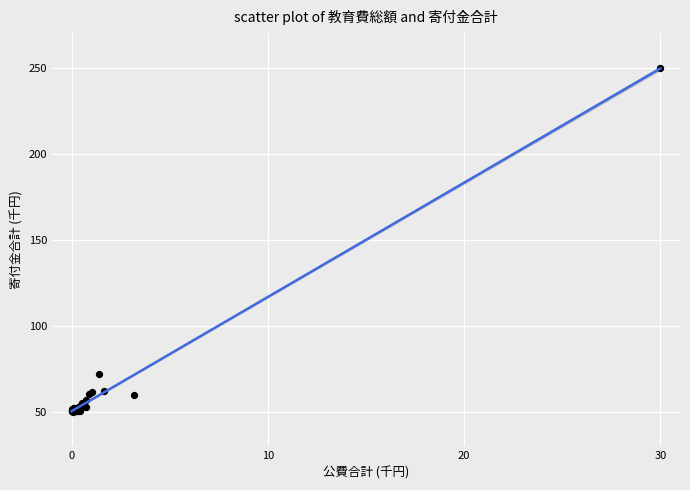

What Y value in the scatter plot is closest to 150?

72.2